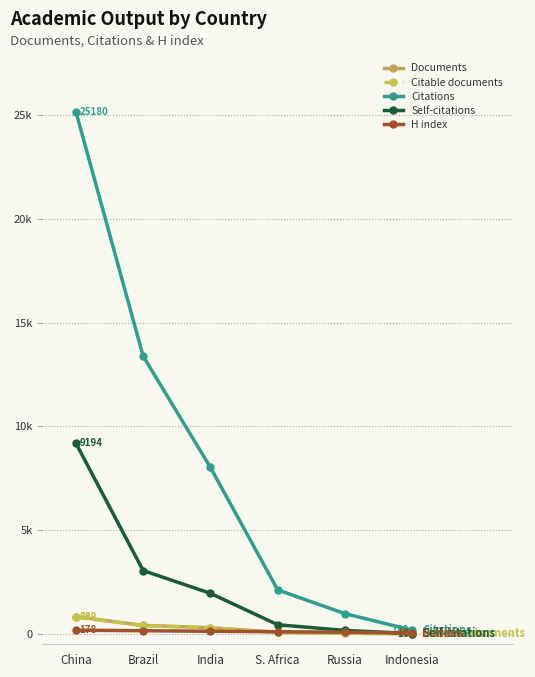

What are all the series names shown in the legend?

Documents, Citable documents, Citations, Self-citations, H index